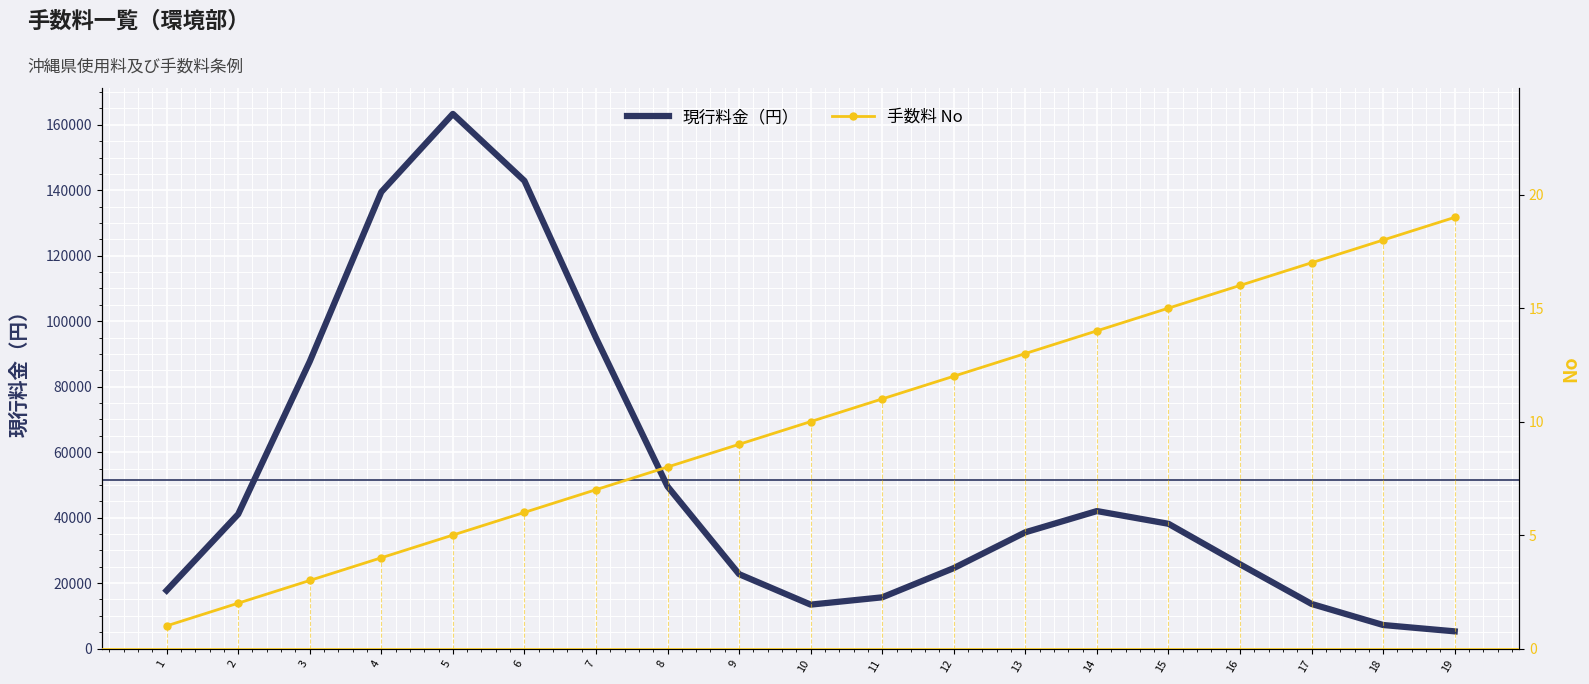

At 17, list the series in order from largest to smallest.

現行料金（円）, 手数料 No